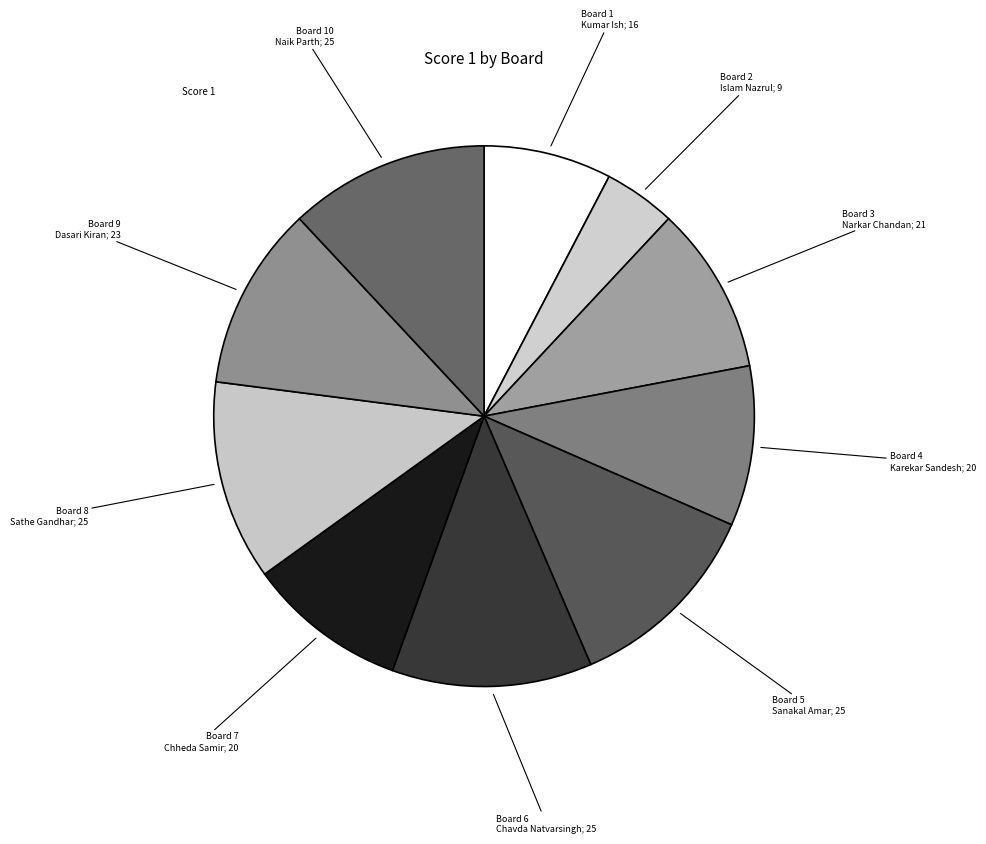

How many segments does this pie chart have?

10